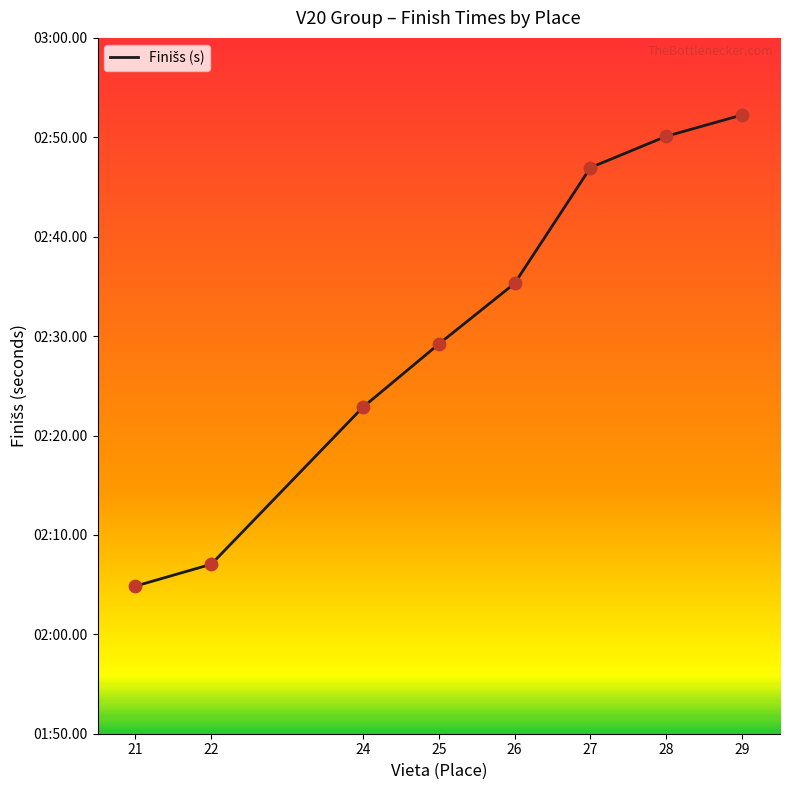

Approximately how many times larger is the value at 27 compared to 22?

1.3